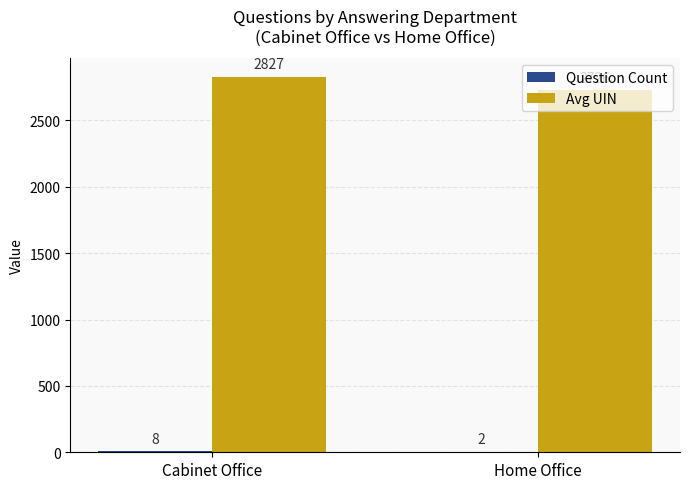

Which series changed the most between Cabinet Office and Home Office?

Avg UIN